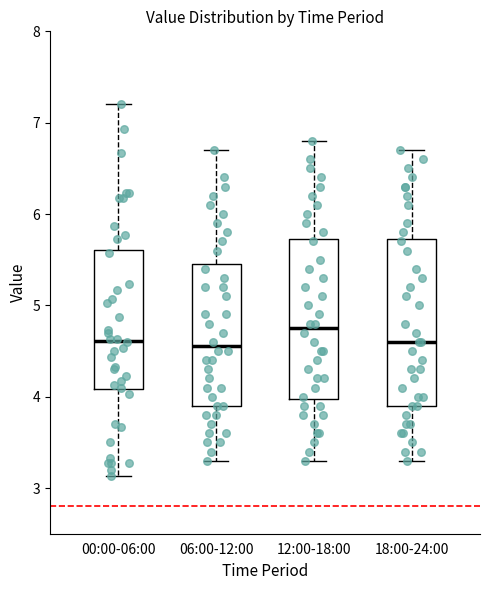

Reading left to right, transcribe this box plot: for each box, give where its median line is, the range the box spans, and where its two whiskers end, as read against the y-axis. The values are not printed on the chart, so give them approximately, as read against the axis.

00:00-06:00: median 4.6, box 4.1 to 5.6, whiskers 3.1 to 7.2
06:00-12:00: median 4.6, box 3.9 to 5.5, whiskers 3.3 to 6.7
12:00-18:00: median 4.8, box 4.0 to 5.7, whiskers 3.3 to 6.8
18:00-24:00: median 4.6, box 3.9 to 5.7, whiskers 3.3 to 6.7